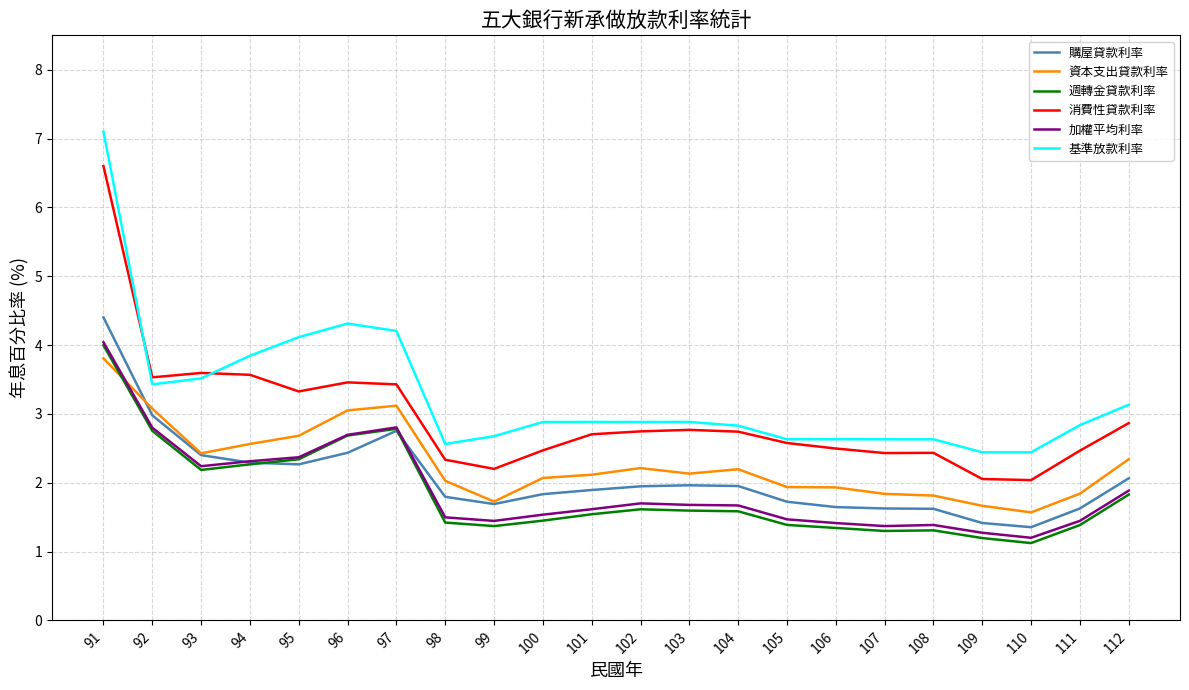

What is the difference between the highest and lowest values at 99?

1.3